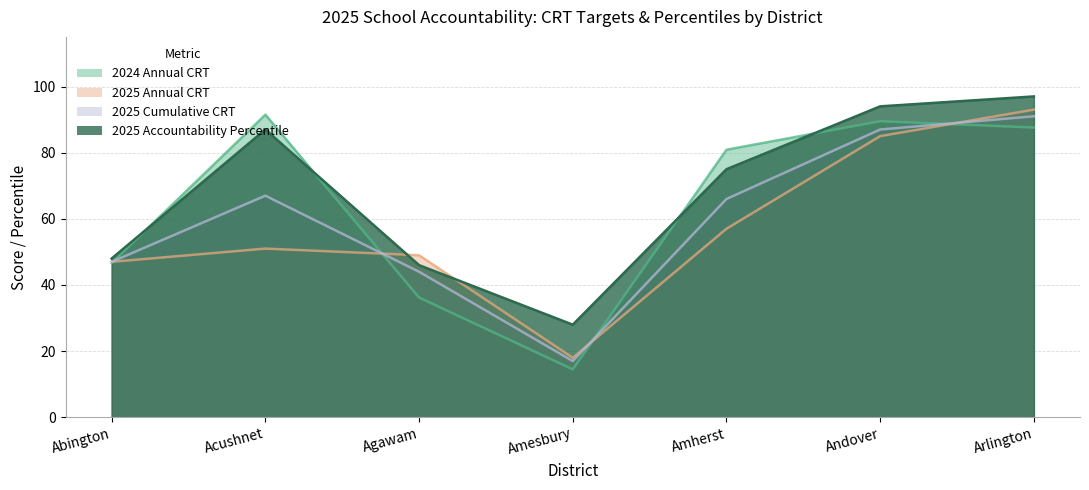

What is the average value of the 2024 Annual CRT series?

63.8